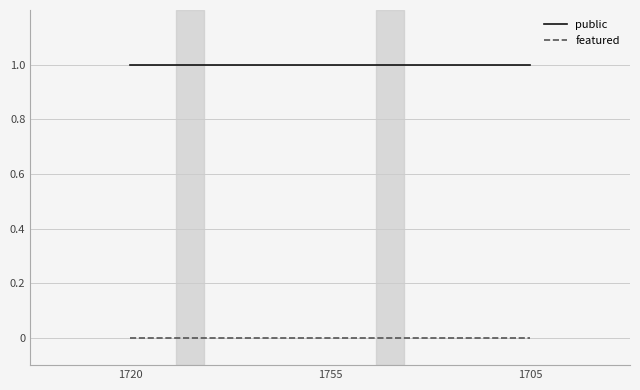

What is the difference between the highest and lowest values at 1705?

1